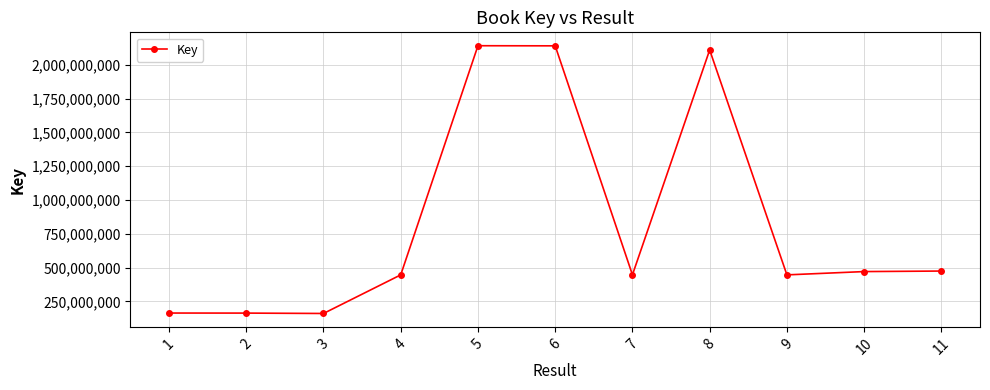

What is the value of the 6th point from the left?

2139701039